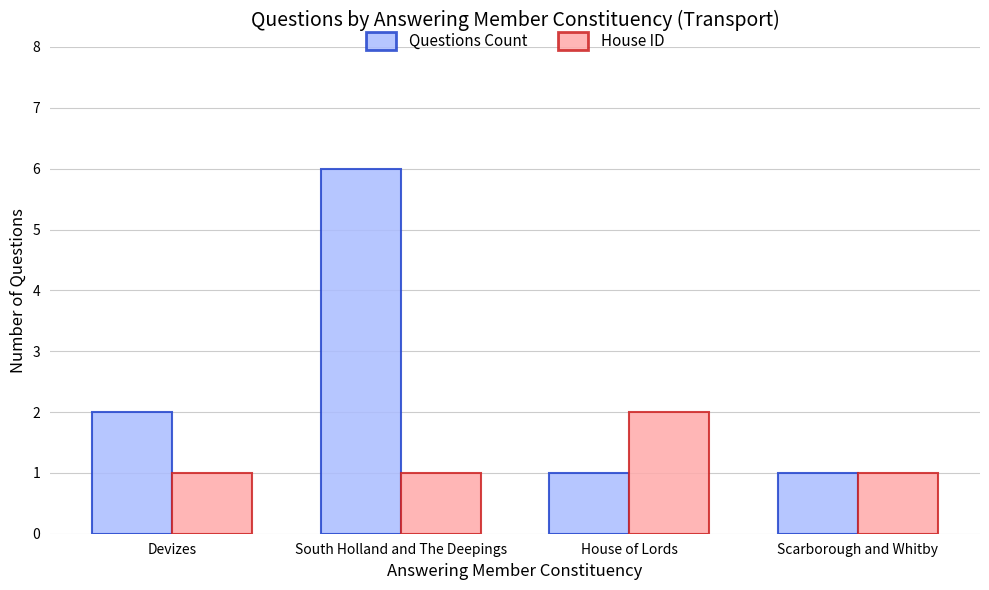

Which label corresponds to the largest value in the chart?

South Holland and The Deepings